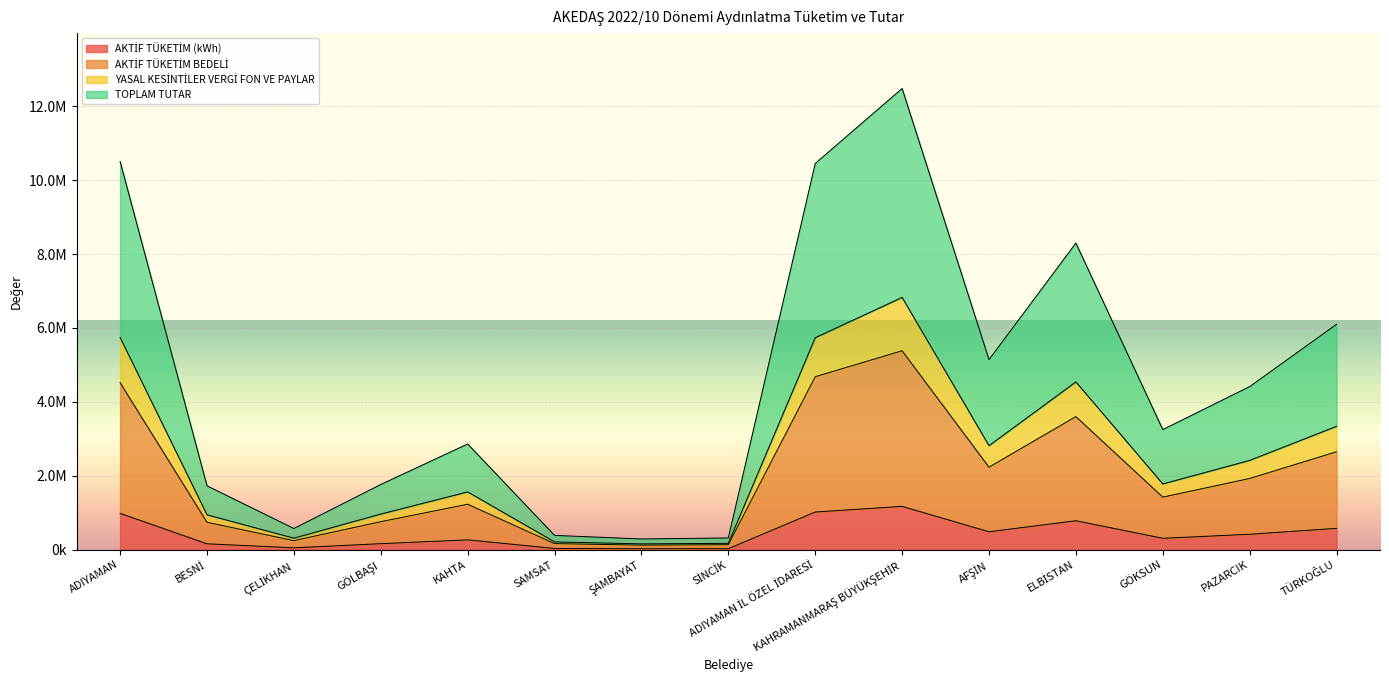

What is the lowest value of the AKTİF TÜKETİM (kWh) series?

27593.7